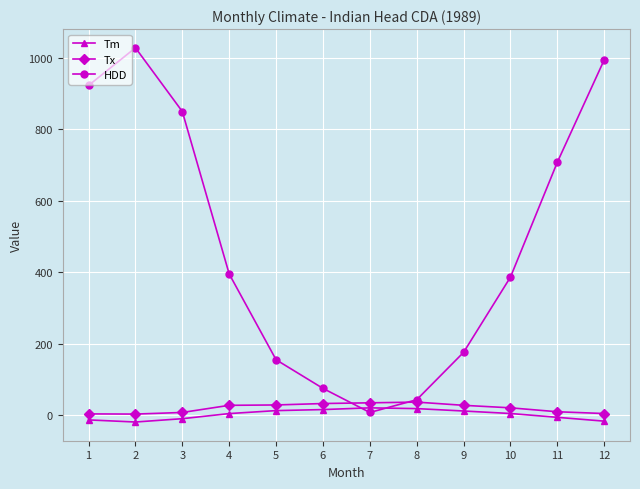

True or false: Tx and HDD intersect in this chart.

True